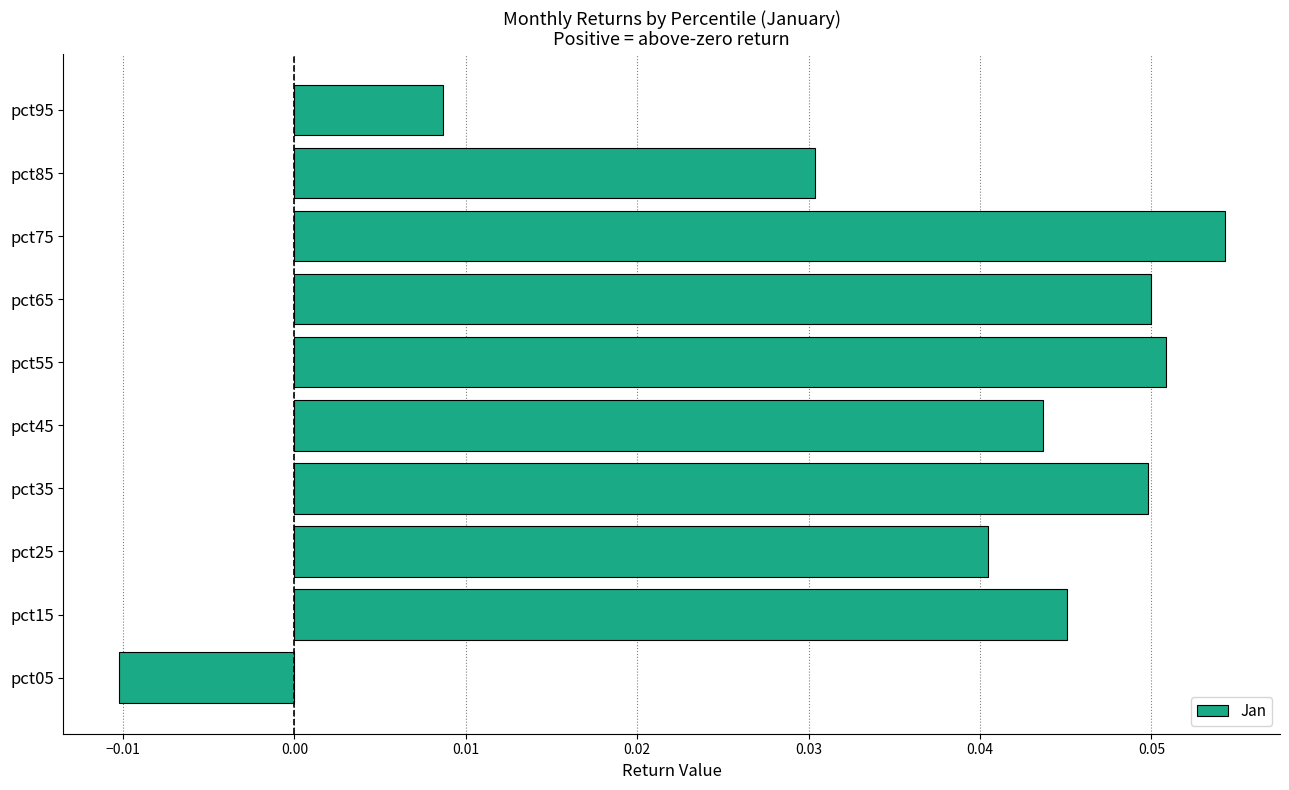

True or false: the data shows 0.1 at pct35.

False